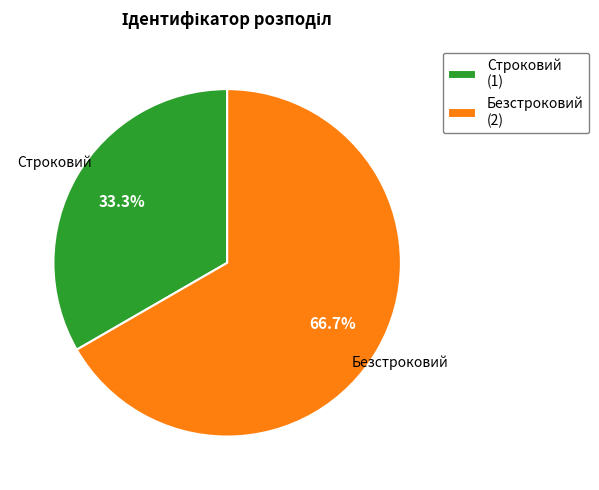

The Строковий slice represents 46% of the pie. True or false?

False